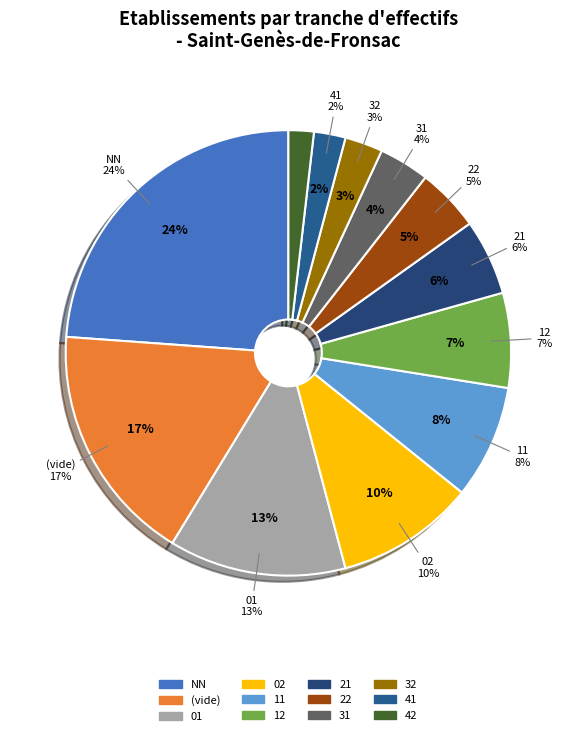

To the nearest percent, what is the combined percentage of 42 and 02?

12%